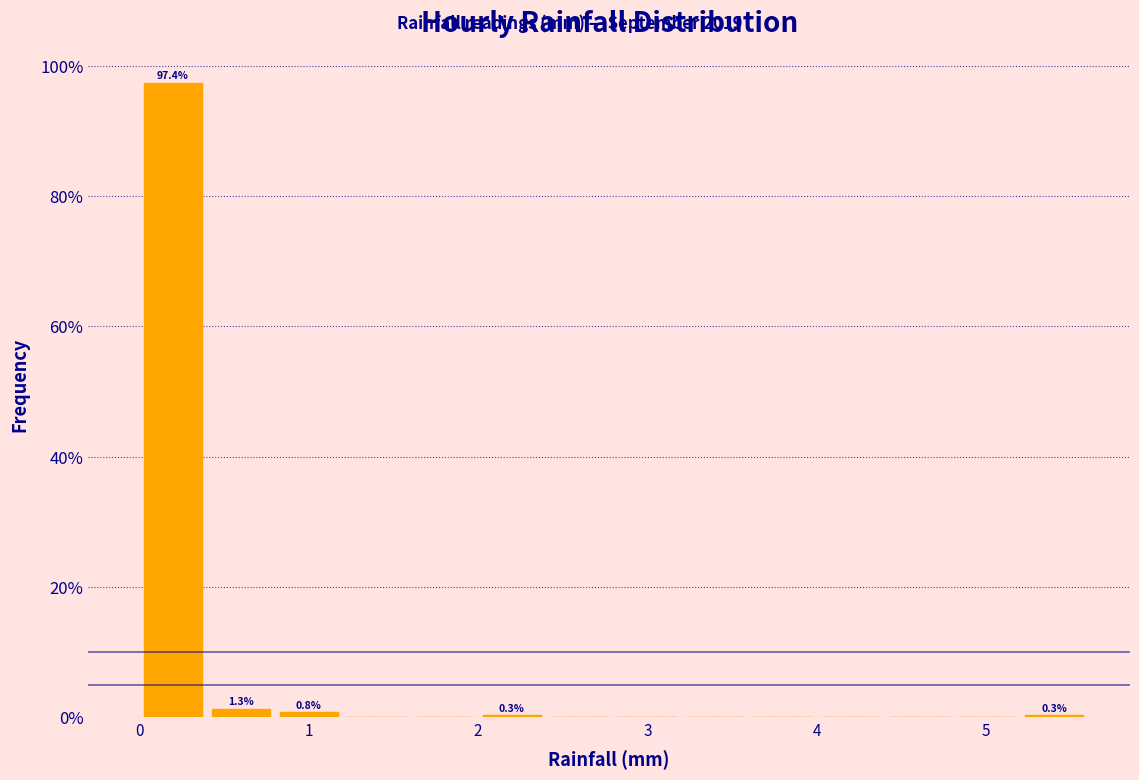

Over which range of the x-axis is the bar tallest?

0.0 to 0.4